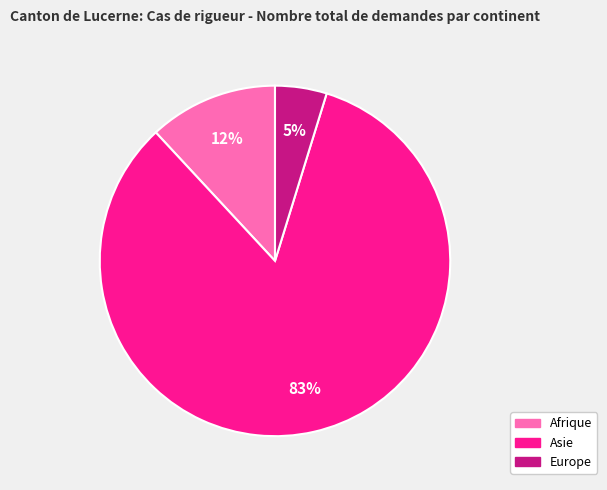

Which slice is the largest?

Asie